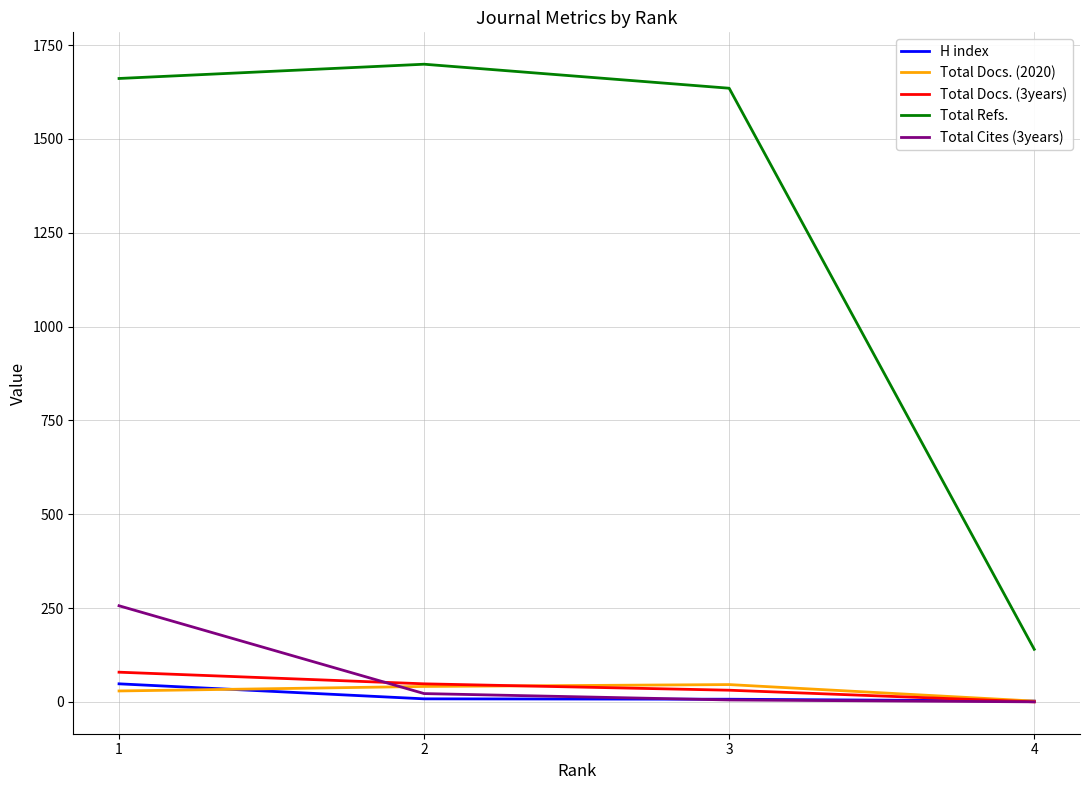

Which series has the largest total across all categories?

Total Refs.